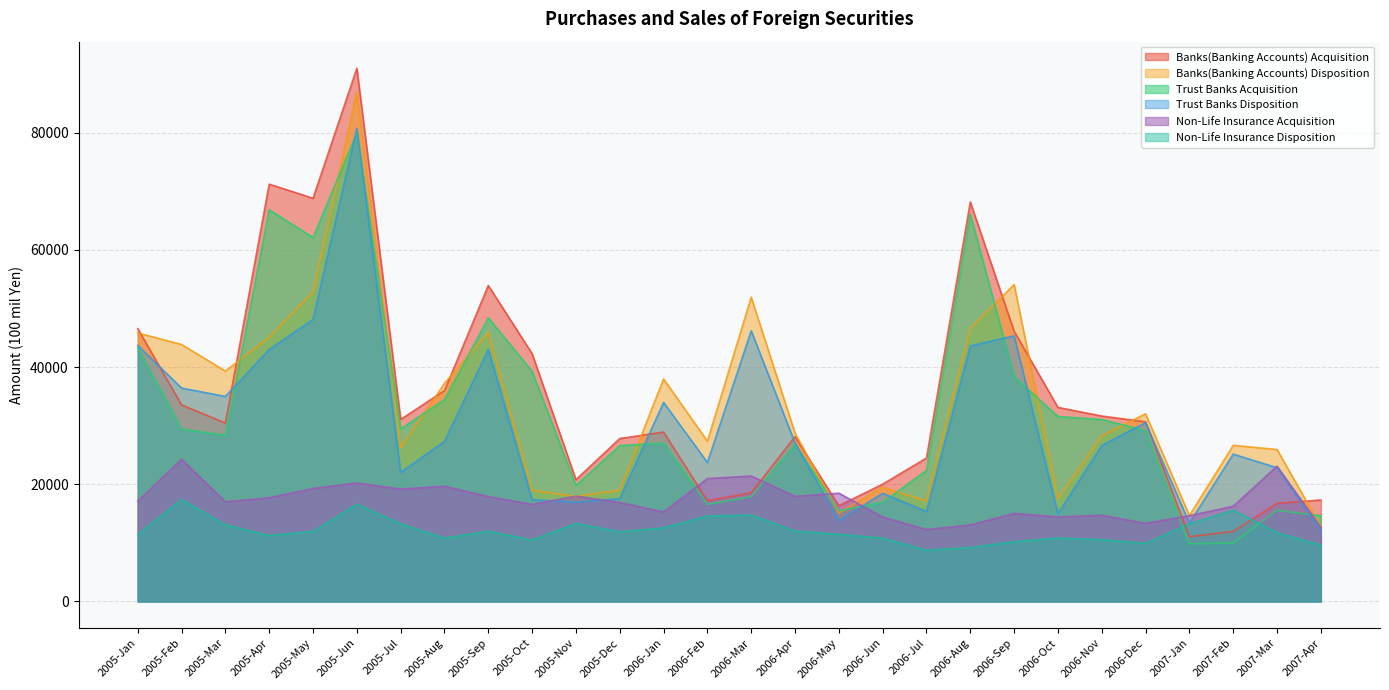

Does the chart display data point markers on the line(s)?

No